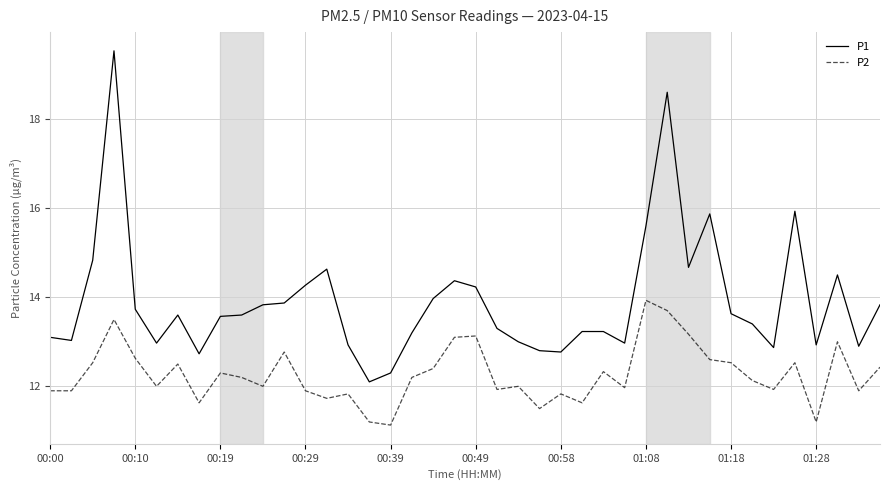

List the series in order of their overall mean, highest first.

P1, P2